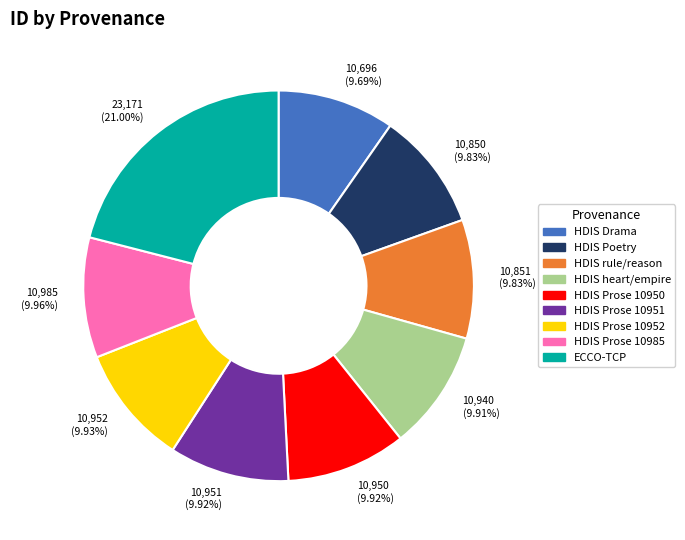

Is there any slice that represents more than half of the pie?

No